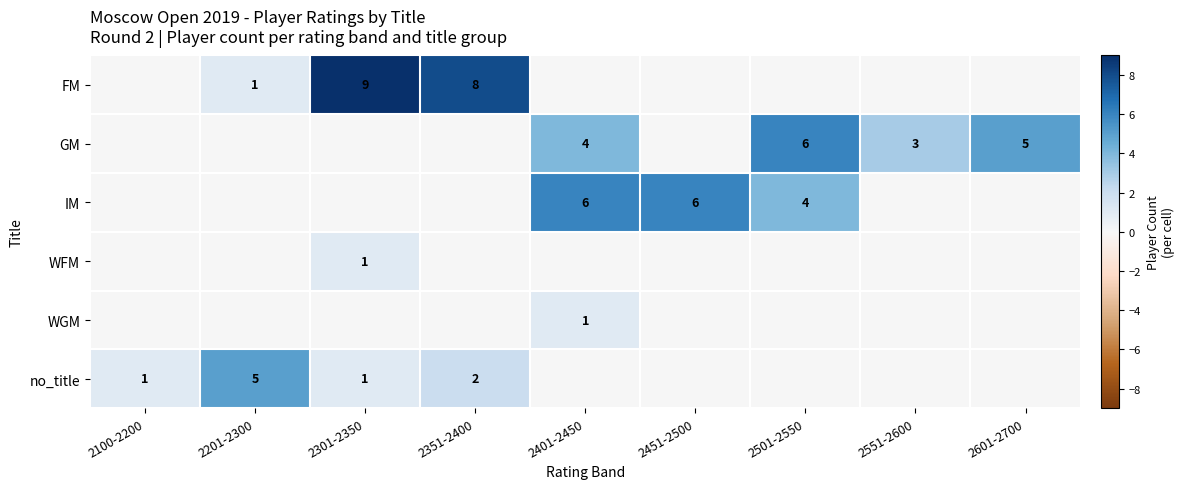

The value of FM at 2351-2400 is 8. True or false?

True